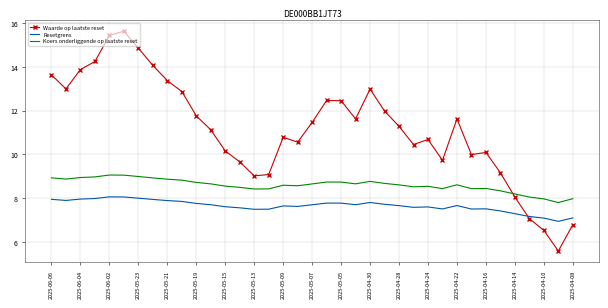

List the series in order of their overall mean, lowest first.

Resetgrens, Koers onderliggende op laatste reset, Waarde op laatste reset